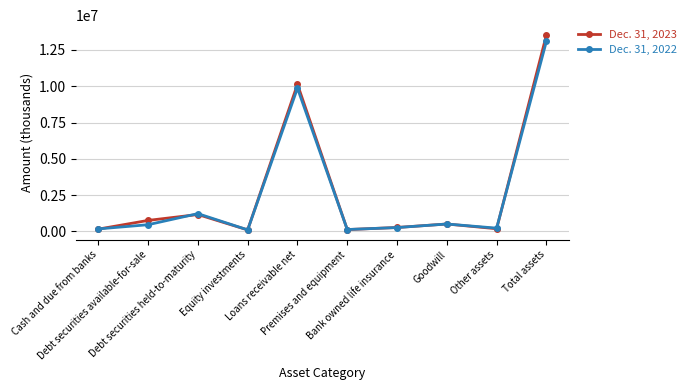

Rank the series by their average value, from lowest to highest.

Dec. 31, 2022, Dec. 31, 2023